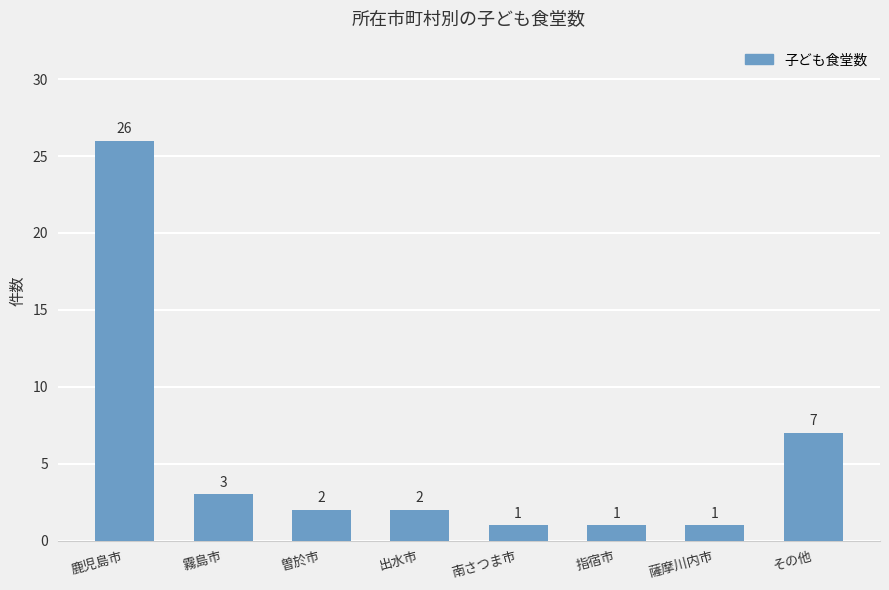

Which has a higher value, 霧島市 or 鹿児島市?

鹿児島市